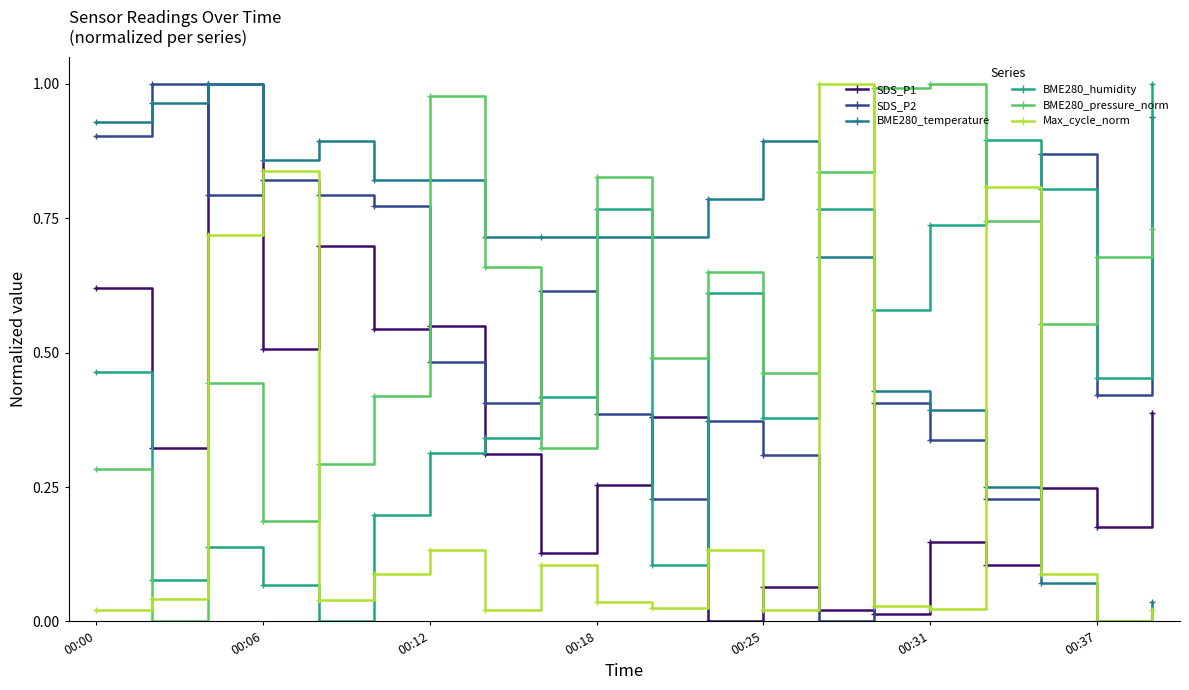

In SDS_P1, how many points are lower than both neighbors (excluding endpoints)?

8